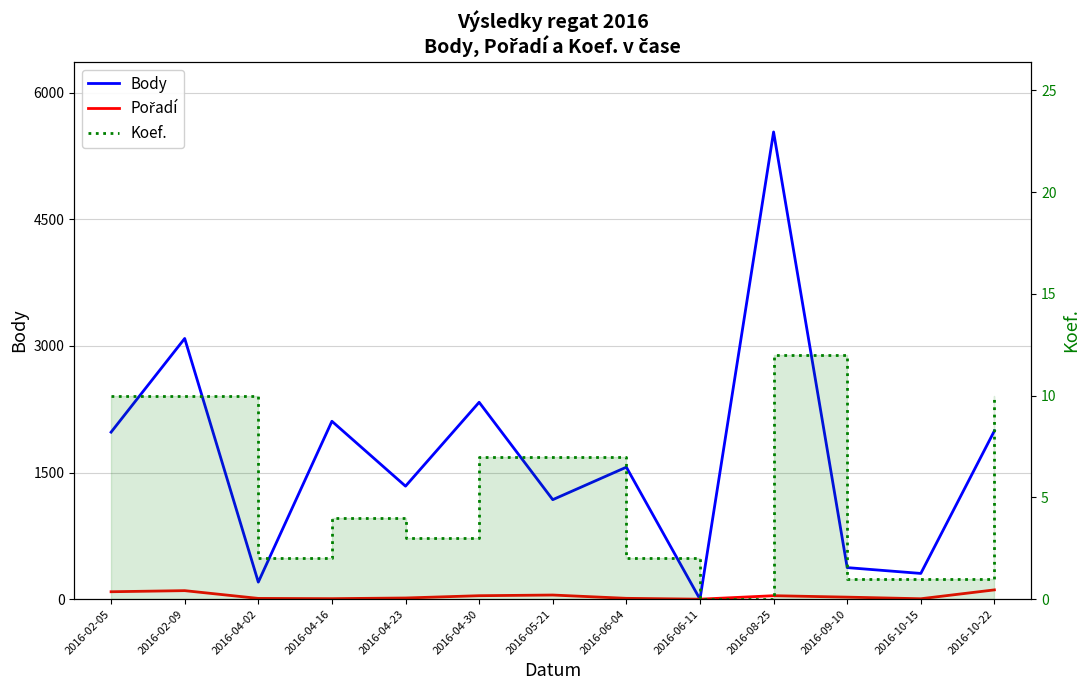

What are all the series names shown in the legend?

Body, Pořadí, Koef.